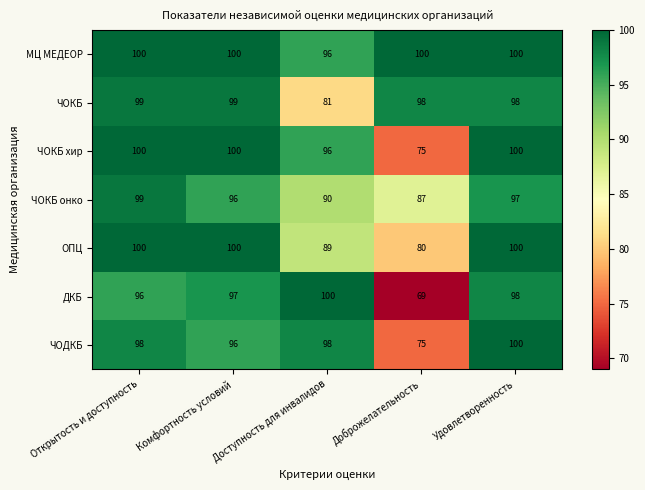

At which label is ЧОДКБ closest to 87?

Комфортность условий